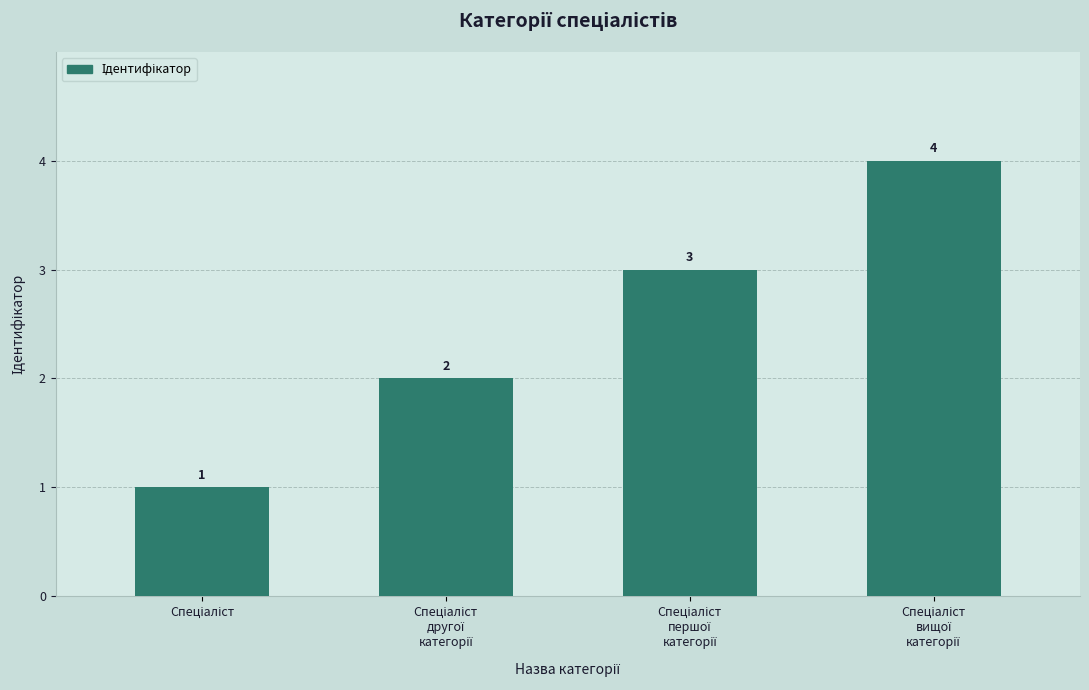

What is the sum of all values?

10